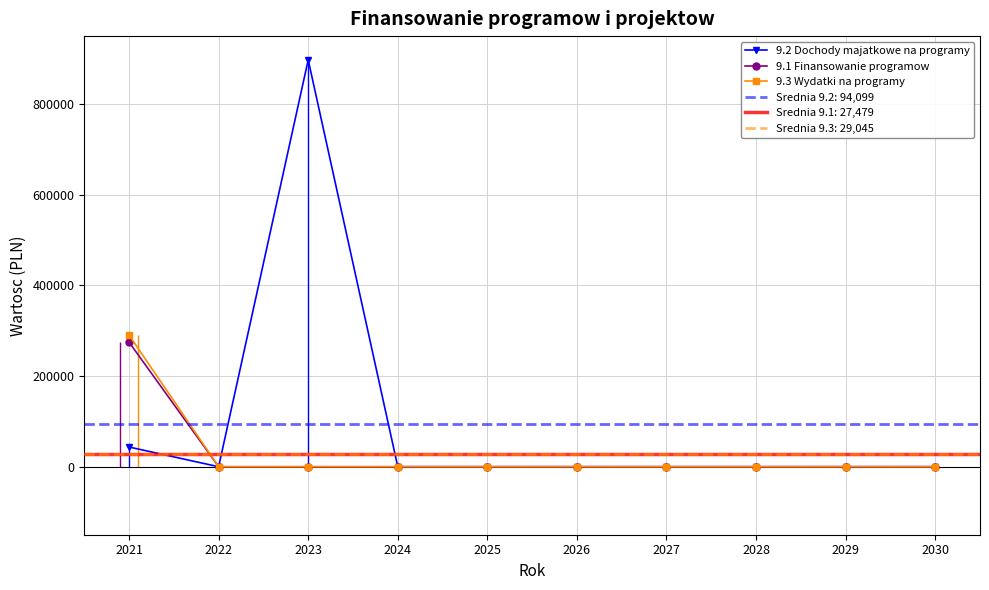

True or false: 9.3 Wydatki na programy and 9.2 Dochody majatkowe na programy cross at least once.

False